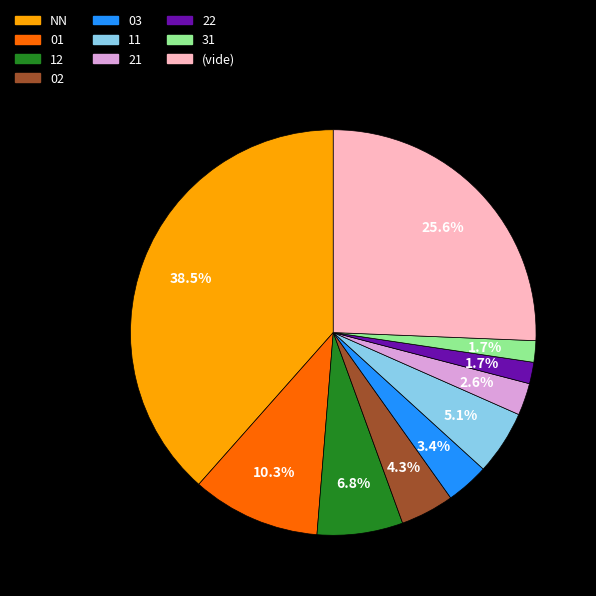

Is there a majority slice in this chart?

No